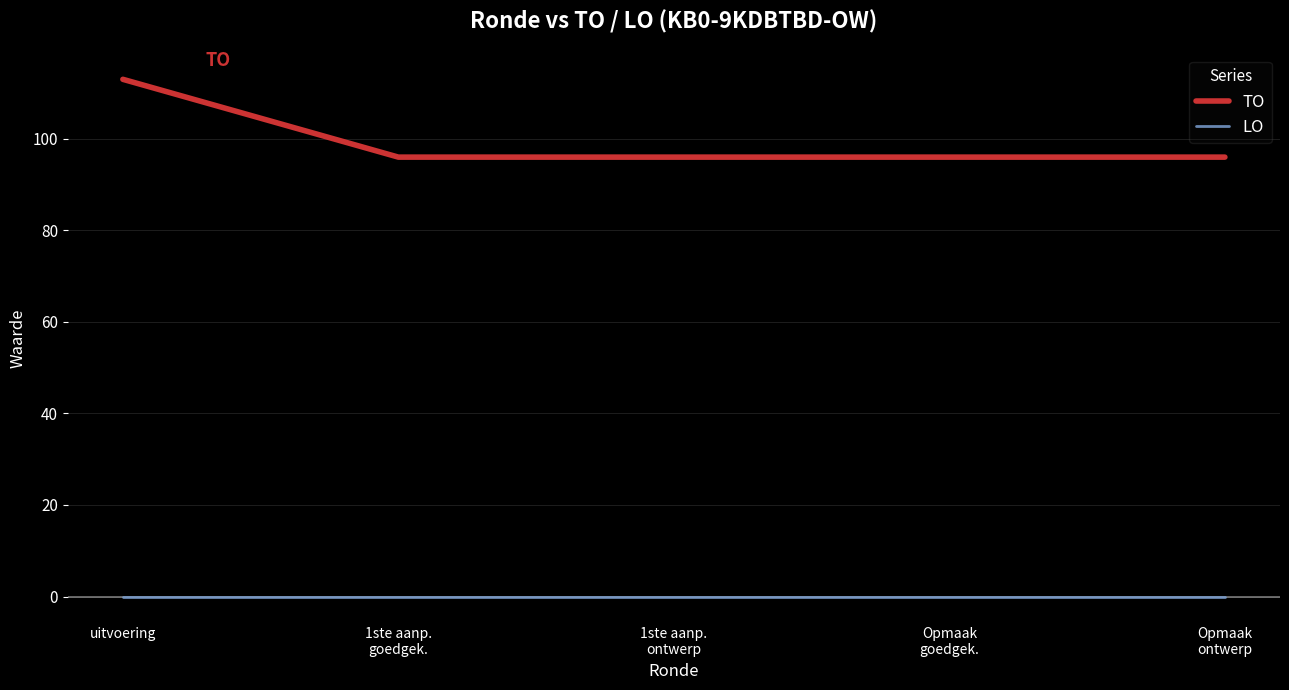

Which series has the widest spread of values?

TO